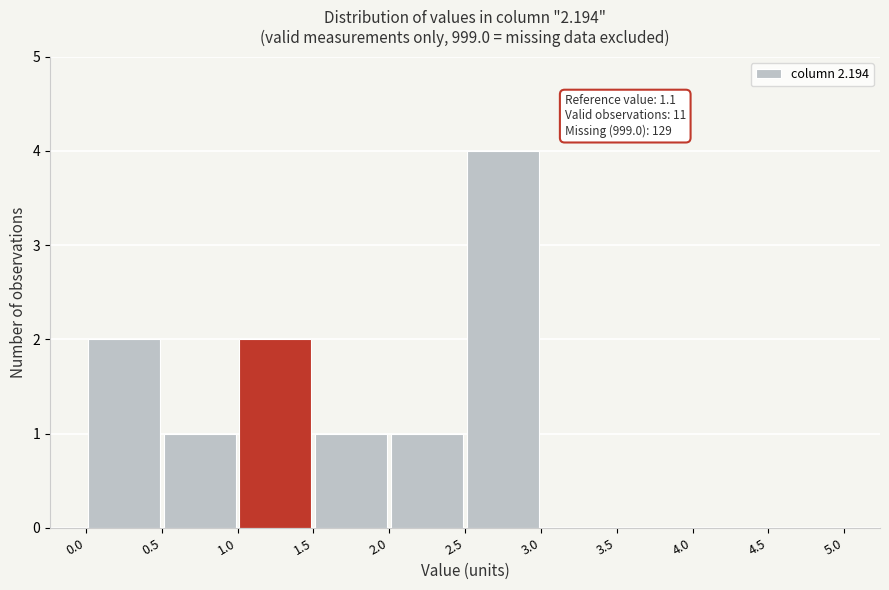

Over which range of the x-axis is the bar tallest?

2.5 to 3.0